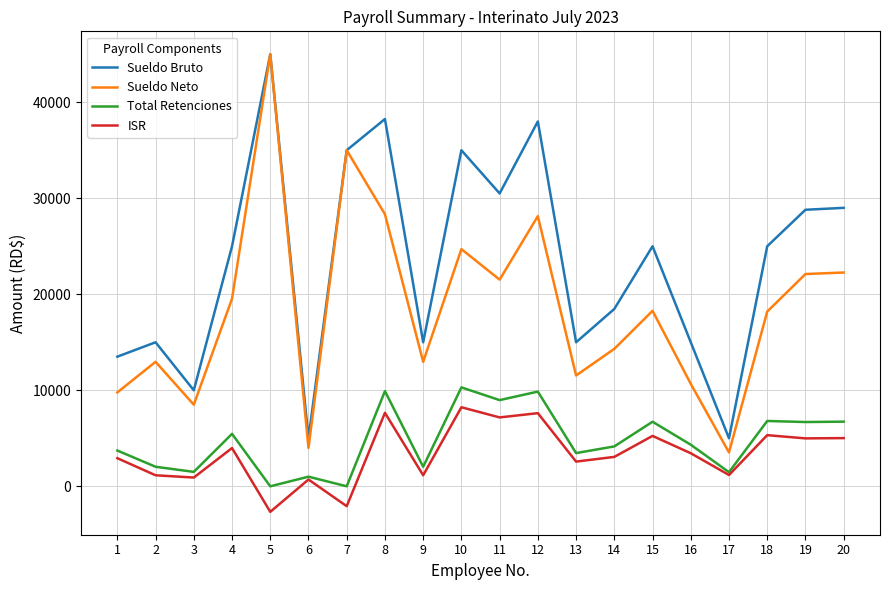

What value does the Sueldo Neto series have at 16?

10669.7